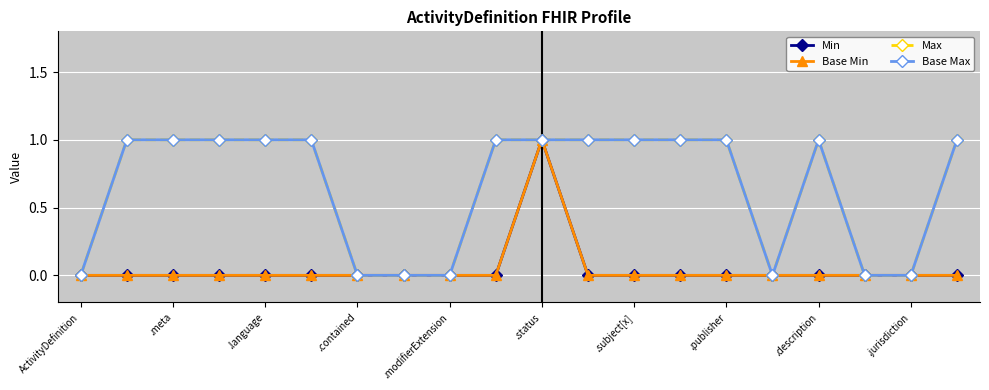

Does the chart have visible grid lines?

Yes